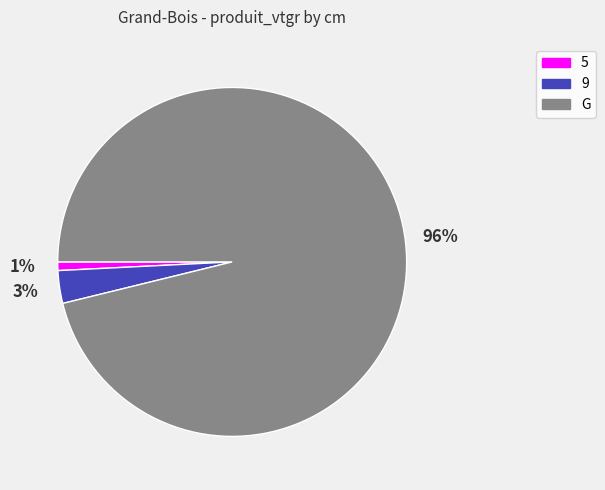

True or false: G accounts for 96% of the total.

True